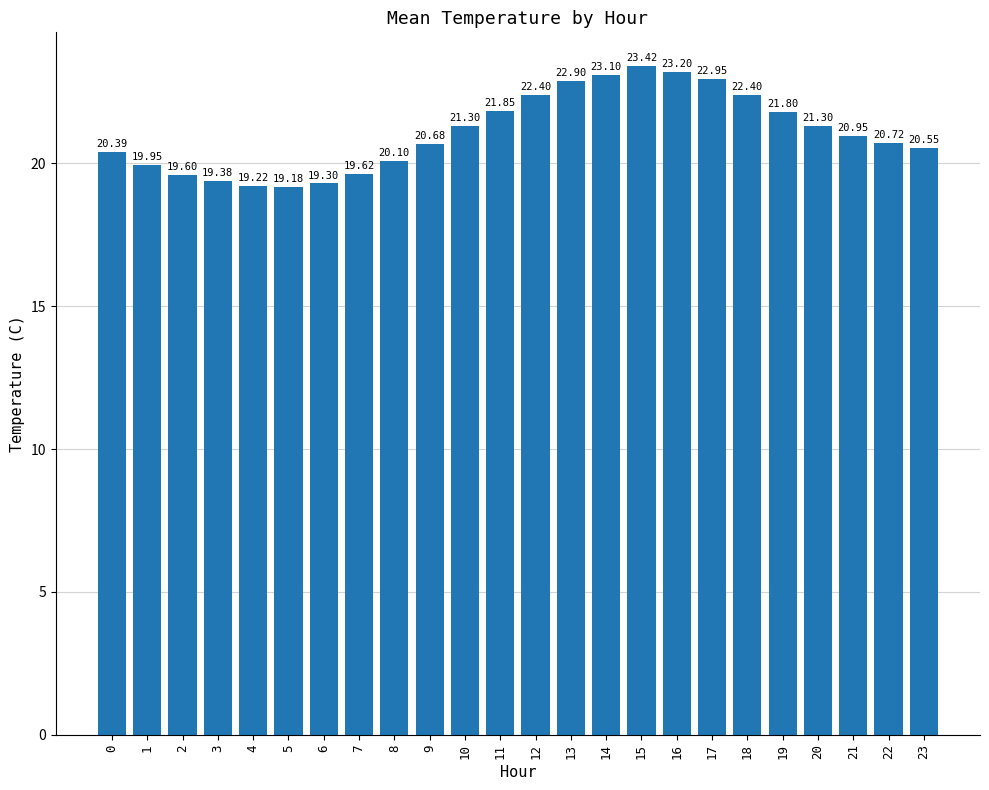

What is the change in value from 4 to 22?

+1.5